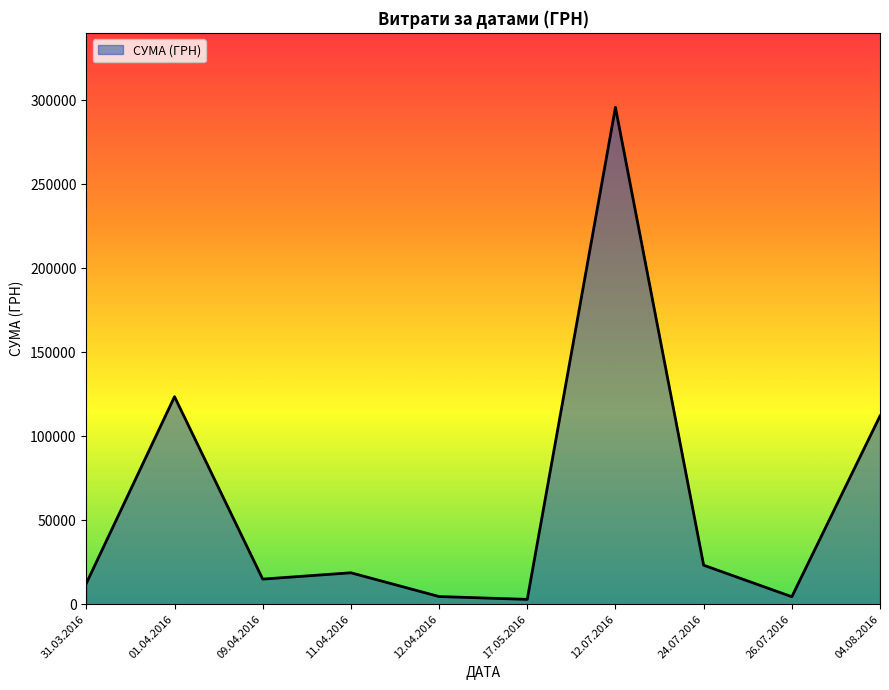

What is the change in value from 01.04.2016 to 17.05.2016?

-120605.9